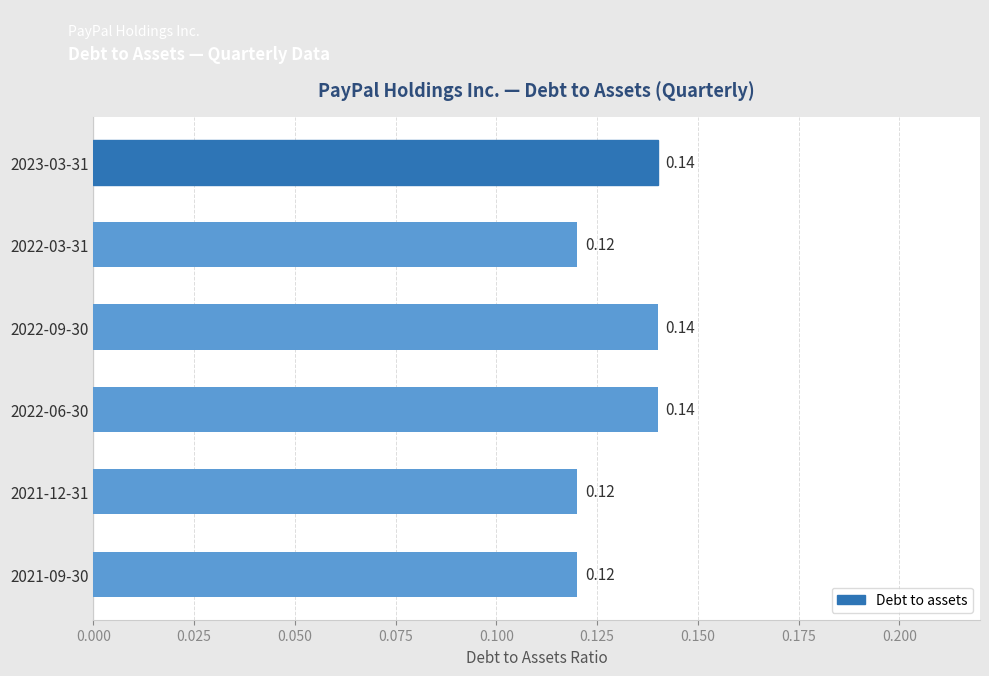

Between 2022-09-30 and 2021-12-31, which is larger?

2022-09-30